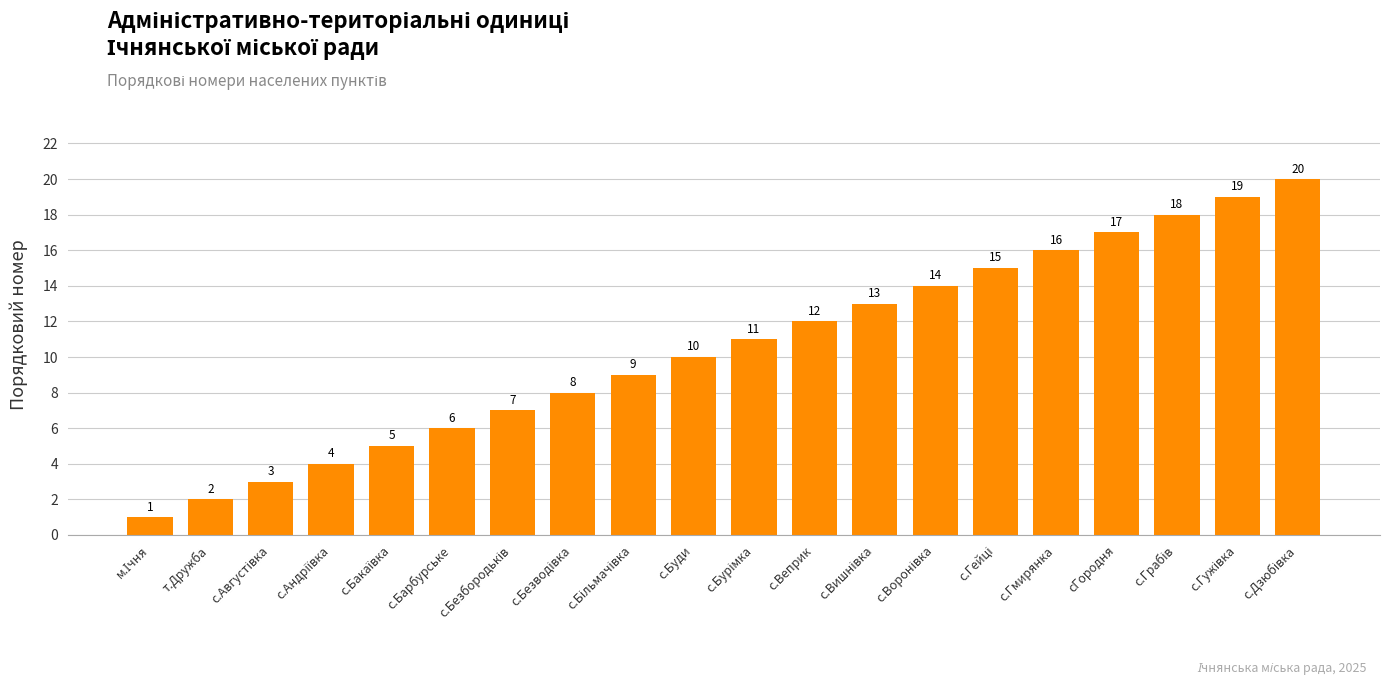

Are the bars horizontal?

No